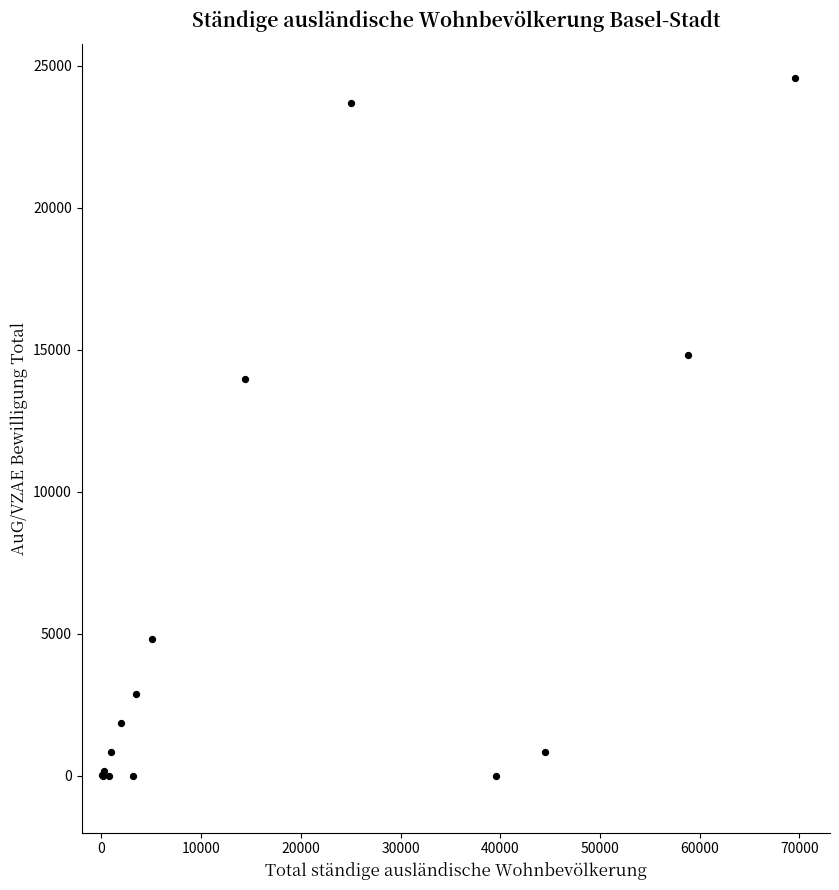

What Y value in the scatter plot is closest to 12281?

13962